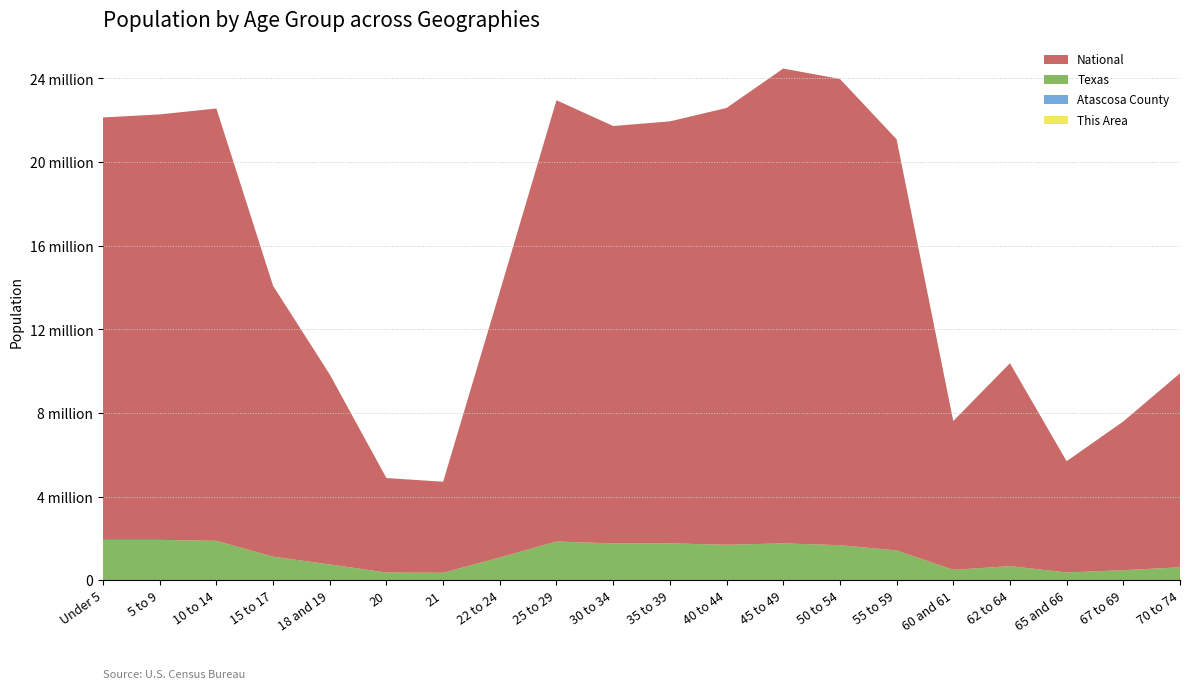

Reading right to left, extract all data points from this chart.

This Area: 83	72	57	90	62	161	178	203	162	153	145	139	91	33	34	90	146	257	204	195
Atascosa County: 1363	1048	844	1498	1079	2889	3052	3197	2849	2798	2576	2521	1511	524	551	1293	2148	3803	3574	3337
Texas: 619156	480038	373062	674244	500523	1422924	1674869	1760467	1694795	1763587	1760434	1853039	1089024	359015	369040	755890	1127234	1881883	1928234	1928473
National: 9278166	7115361	5319902	9704197	7113727	19664805	22298125	22708591	20890964	20179642	19962099	21101849	12712576	4354294	4519129	9086089	12954254	20677194	20348657	20201362